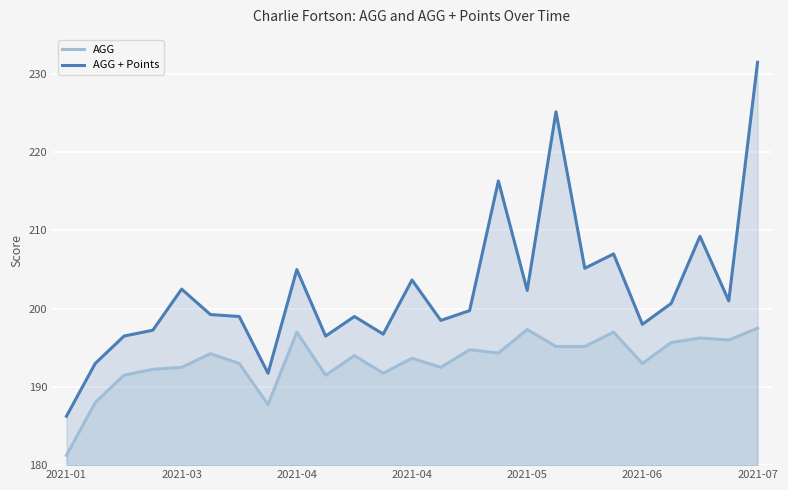

What are all the series names shown in the legend?

AGG, AGG + Points